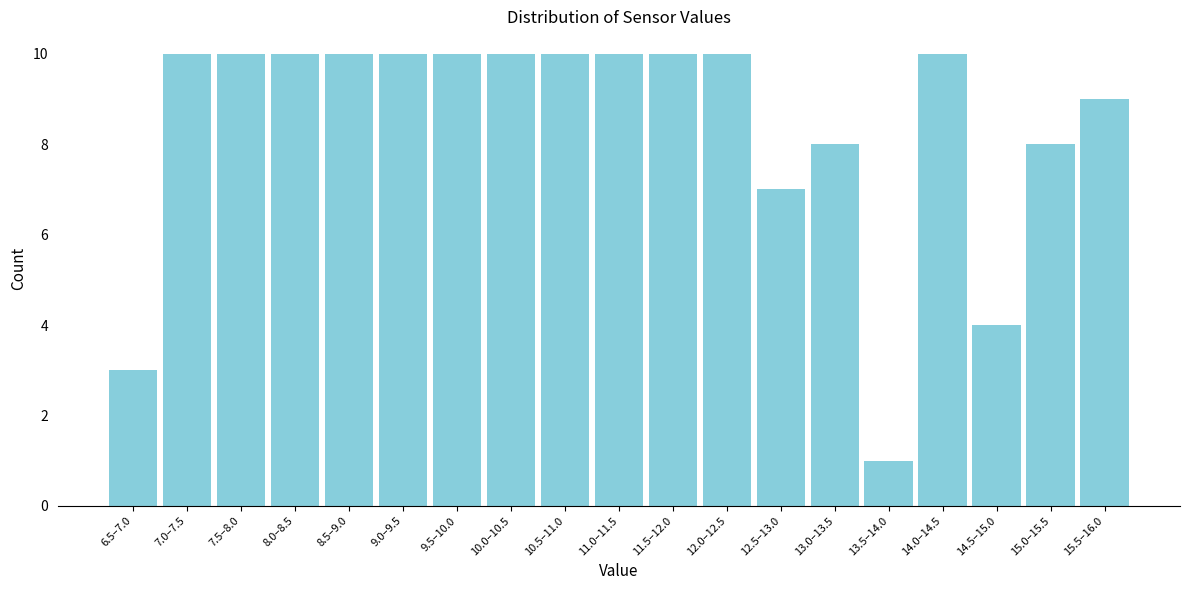

Reading left to right, extract all data points from this chart.

6.5–7.0=3	7.0–7.5=10	7.5–8.0=10	8.0–8.5=10	8.5–9.0=10	9.0–9.5=10	9.5–10.0=10	10.0–10.5=10	10.5–11.0=10	11.0–11.5=10	11.5–12.0=10	12.0–12.5=10	12.5–13.0=7	13.0–13.5=8	13.5–14.0=1	14.0–14.5=10	14.5–15.0=4	15.0–15.5=8	15.5–16.0=9